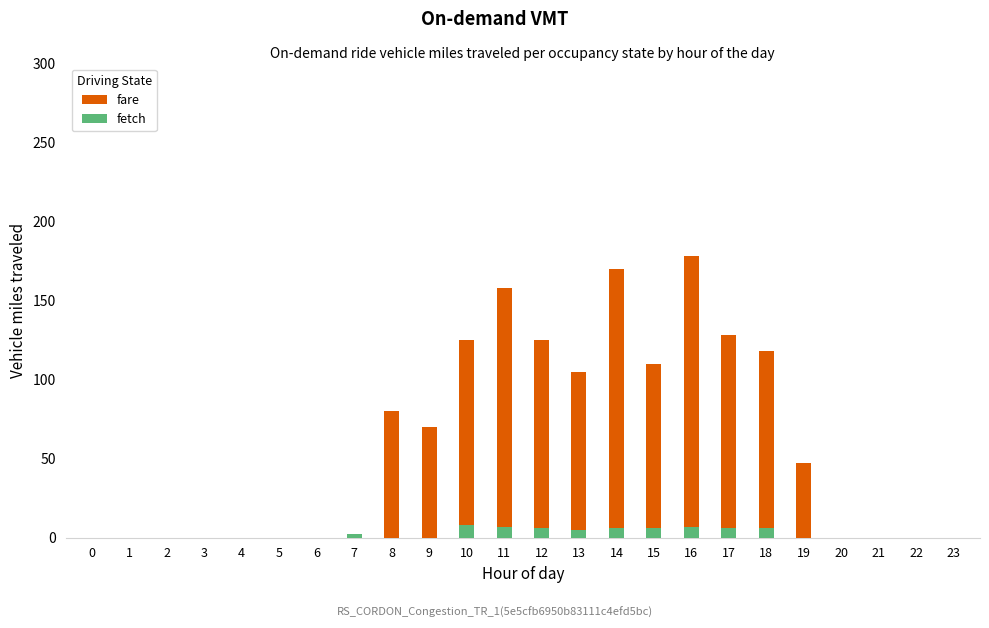

List the series in order of their overall mean, lowest first.

fetch, fare